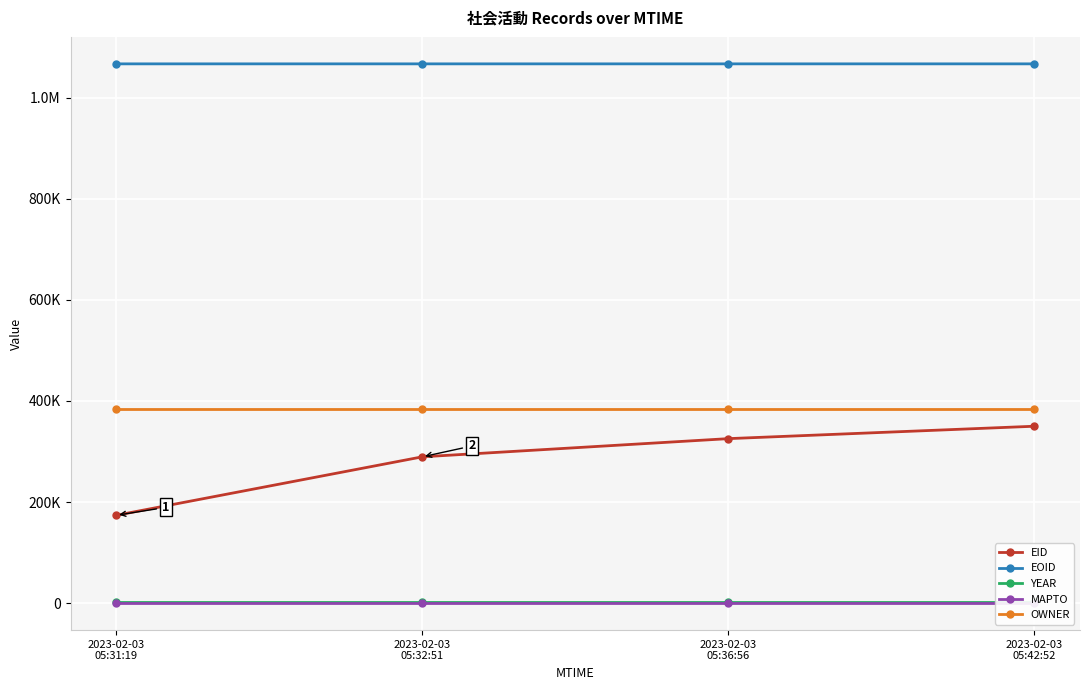

What is the value of the EID point at the 4th from the left?

349973